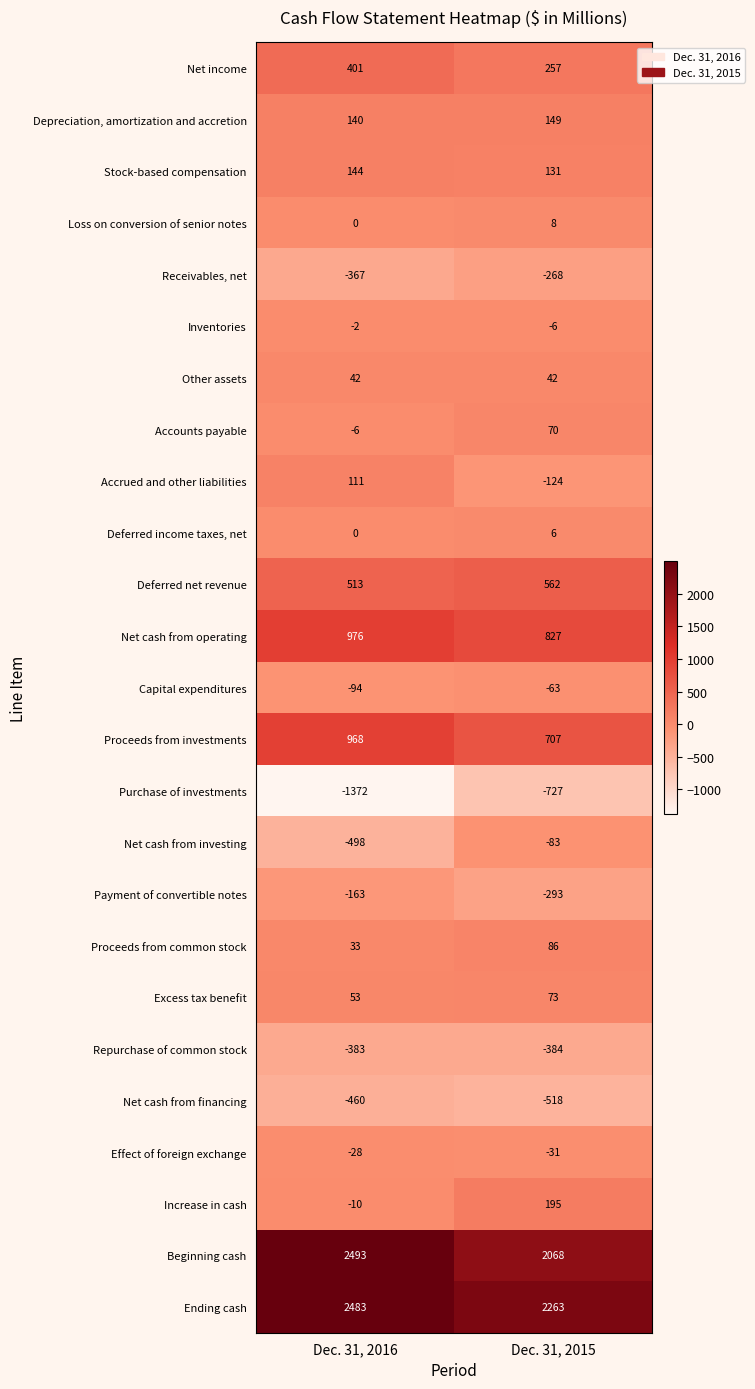

Which series changed the most between Dec. 31, 2016 and Dec. 31, 2015?

Purchase of investments